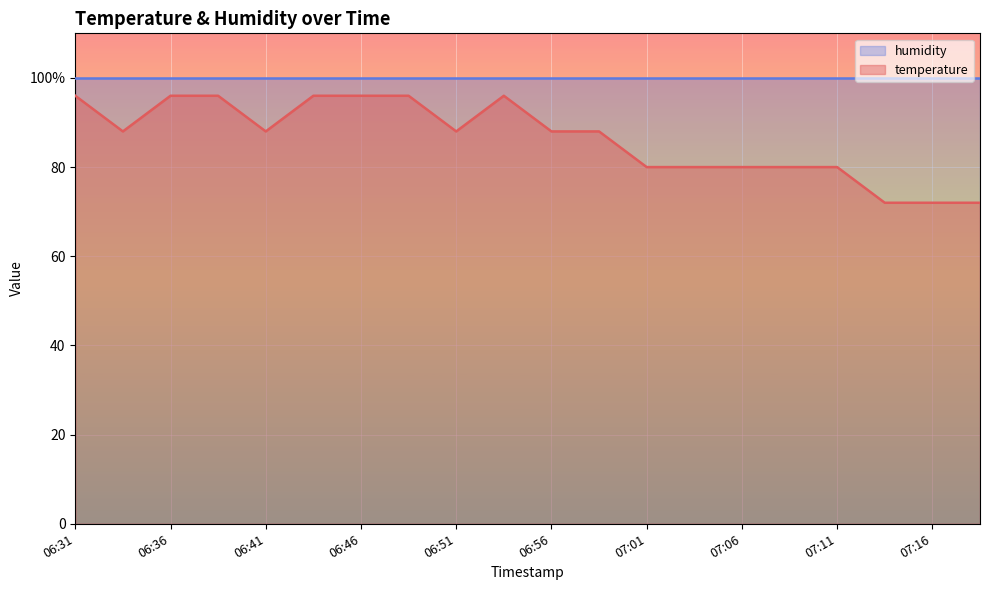

What is the label of the 8th point from the left?

06:49